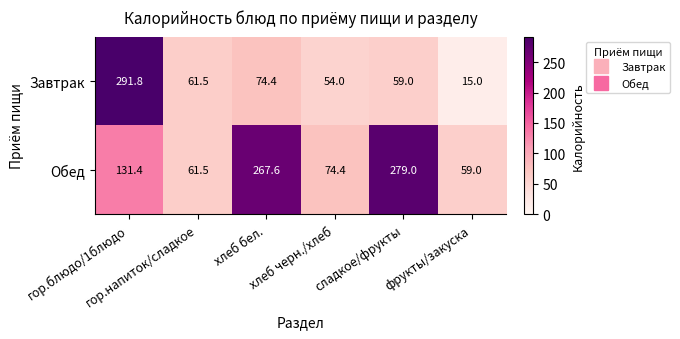

What is the average value of the Завтрак series?

92.6